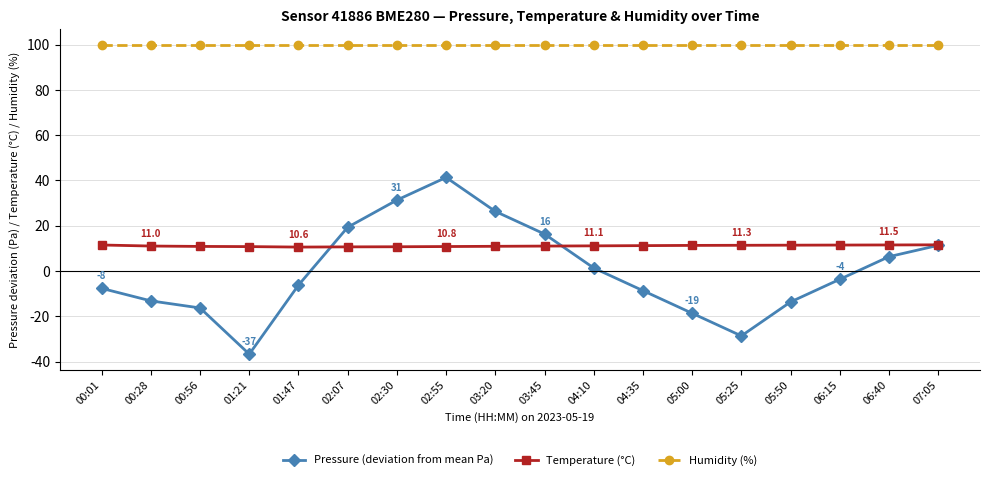

How many categories are shown in the chart?

18